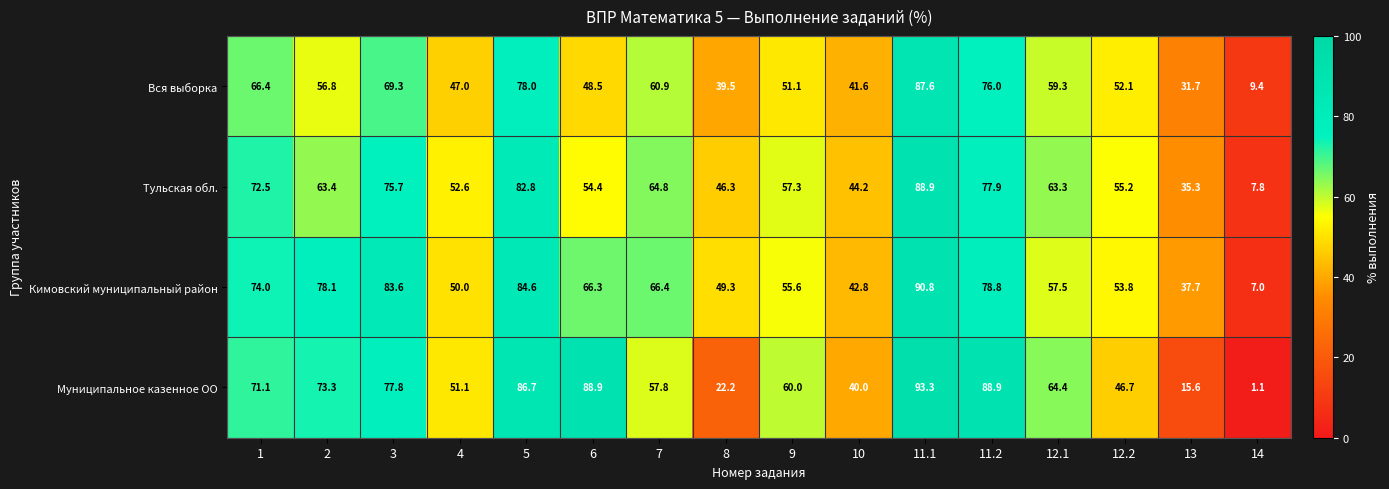

Is the value of Муниципальное казенное ОО at 12.2 greater than the value of Вся выборка at 11.1?

No